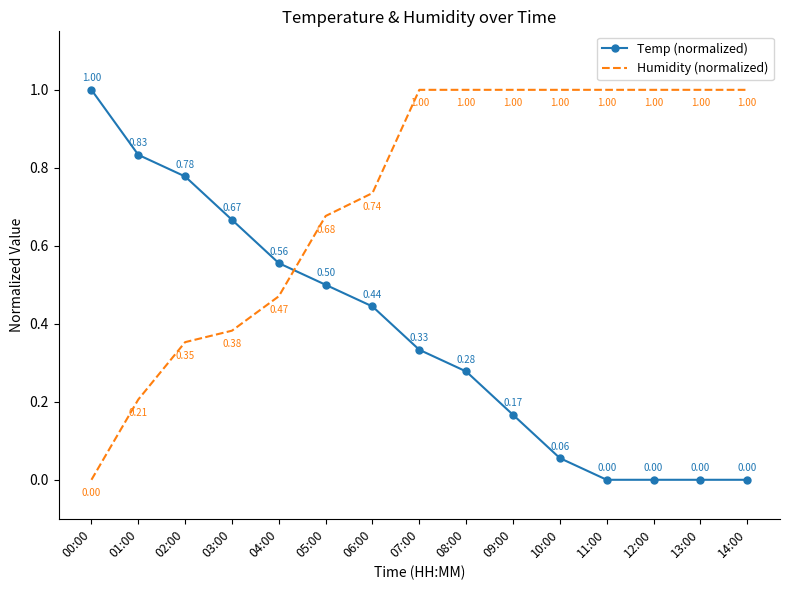

List the series in order of their overall mean, highest first.

Humidity (normalized), Temp (normalized)